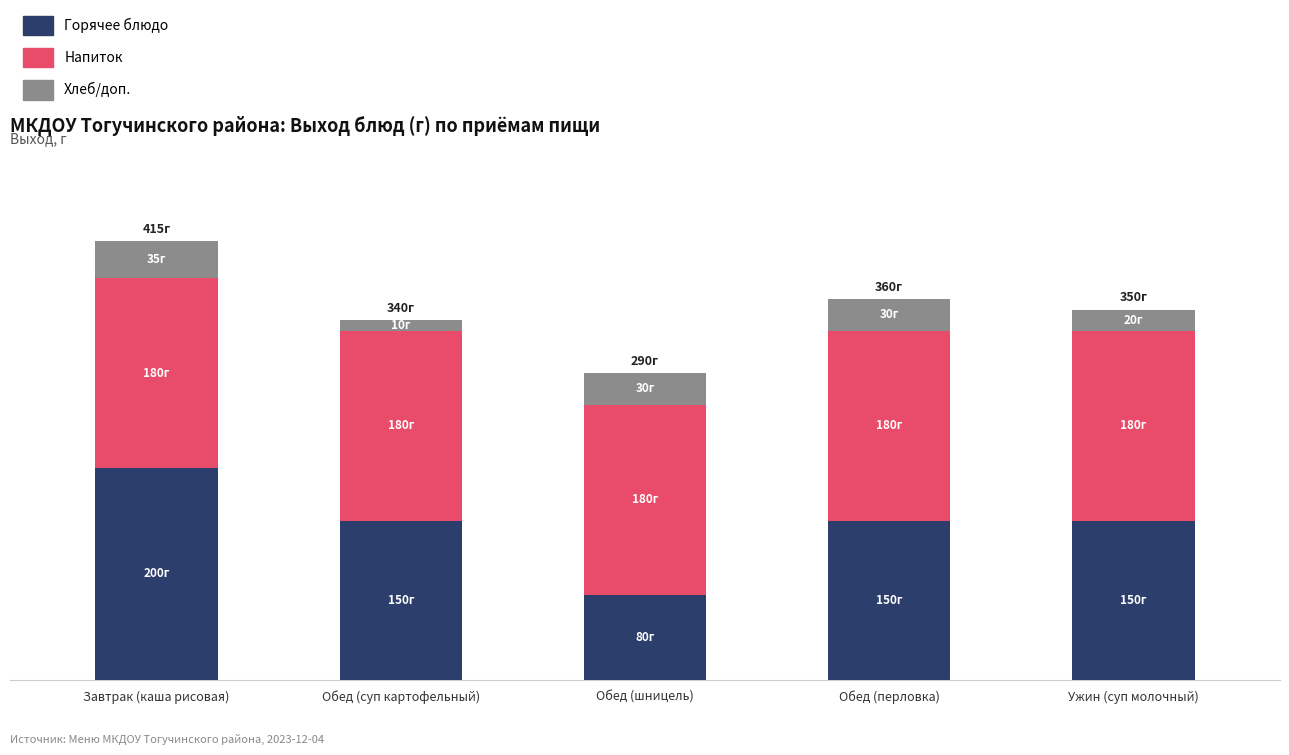

Which series changed the most between Завтрак (каша рисовая) and Ужин (суп молочный)?

Горячее блюдо